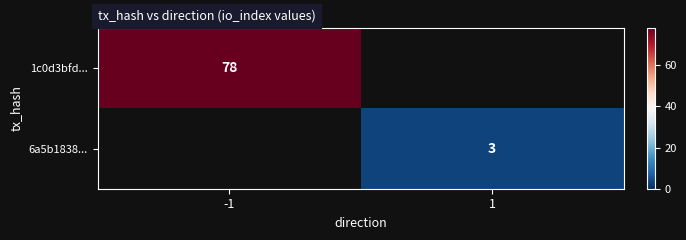

At which category does the chart reach its minimum across all series?

1